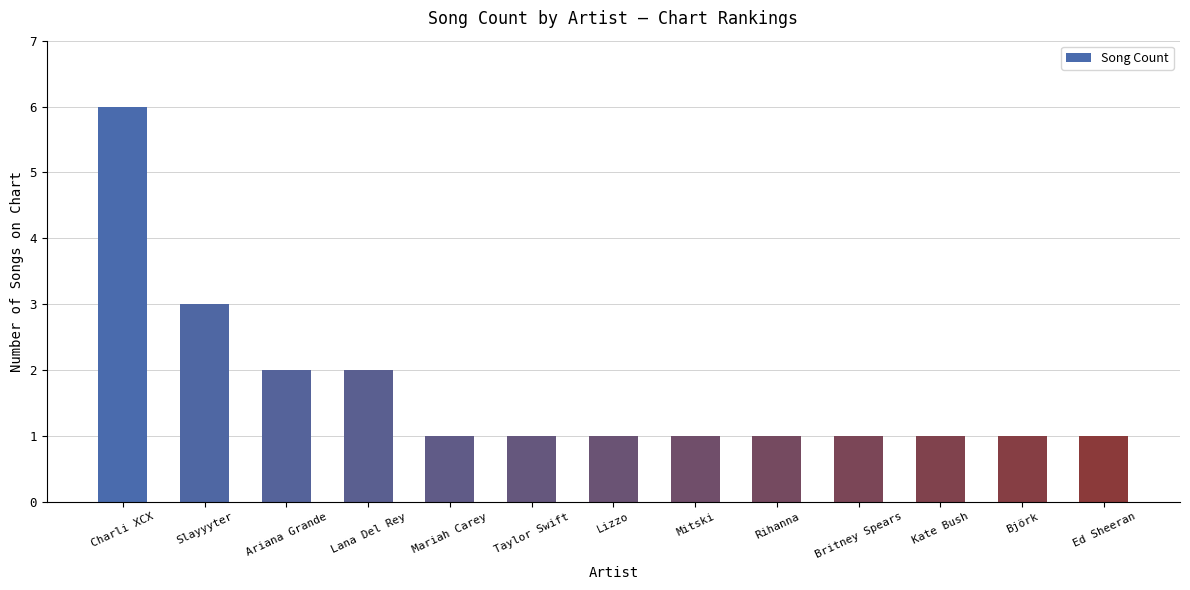

What is the minimum value shown in the chart?

1